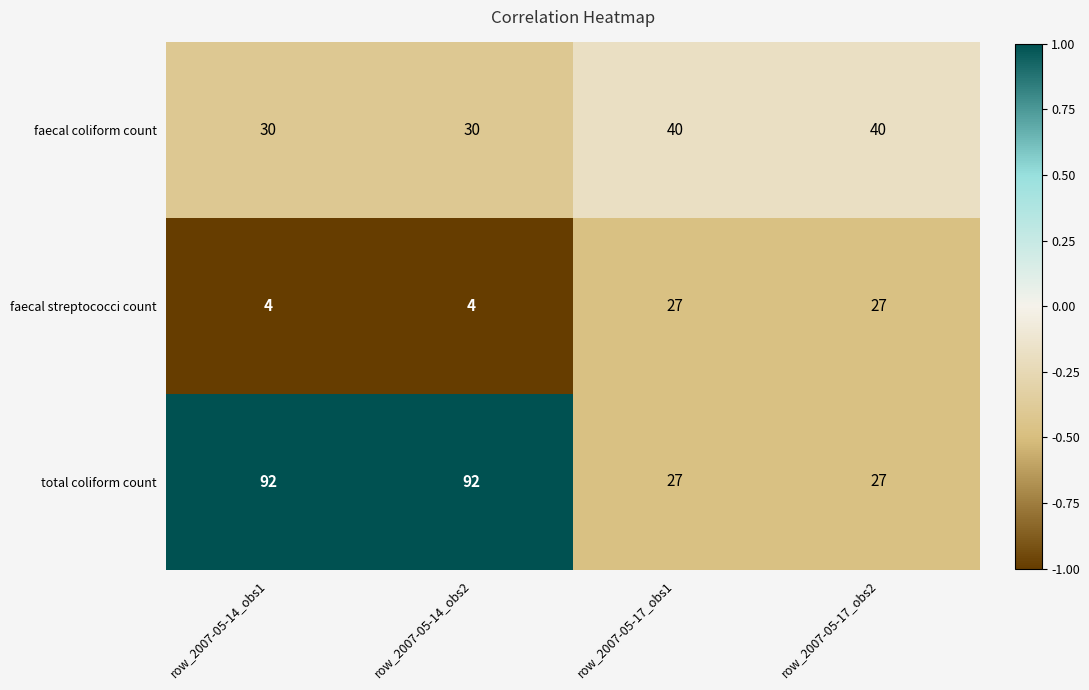

At row_2007-05-14_obs2, list the series in order from largest to smallest.

total coliform count, faecal coliform count, faecal streptococci count